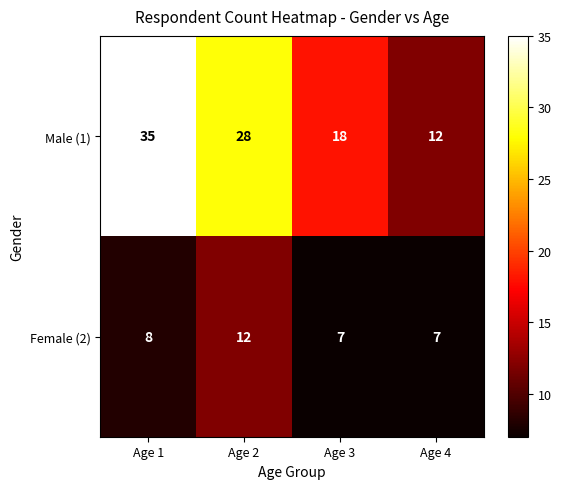

At which label is Female (2) closest to 9?

Age 1